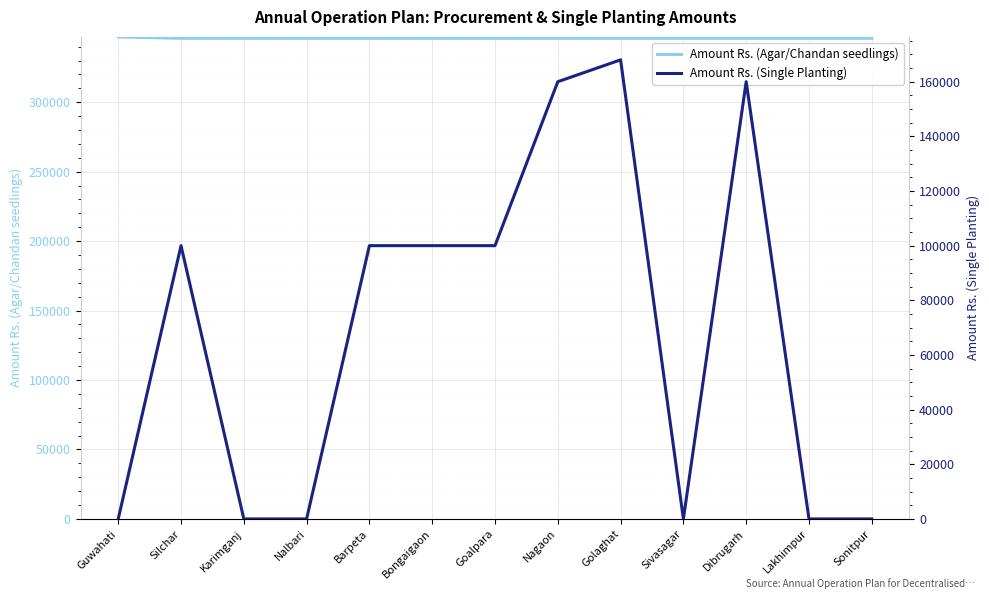

True or false: Amount Rs. (Single Planting) has more than 0 interior local peaks.

True